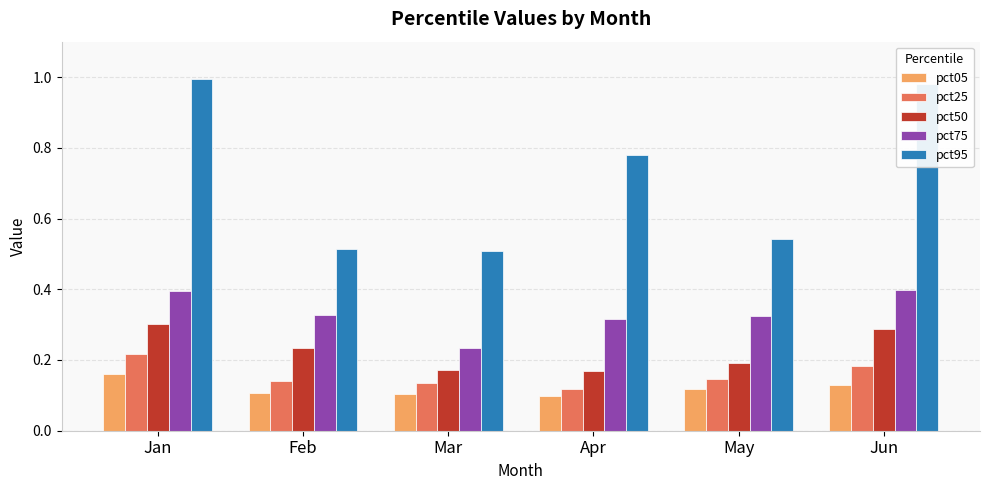

The value of pct75 at Mar is 0.2. True or false?

True